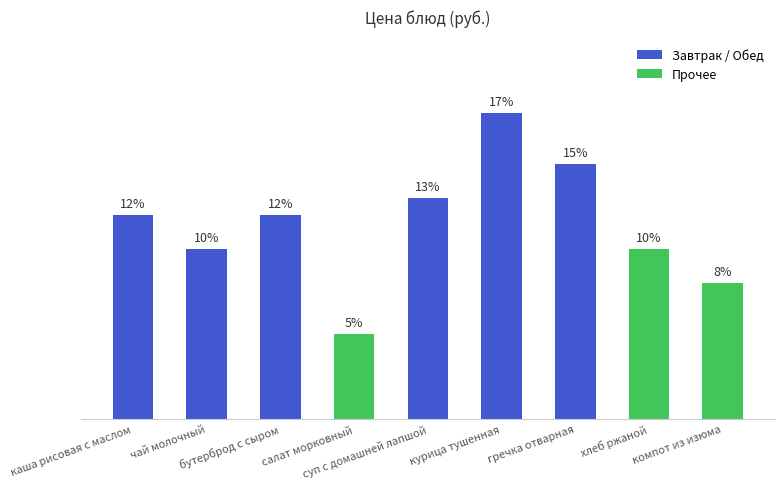

Are the bars horizontal?

No